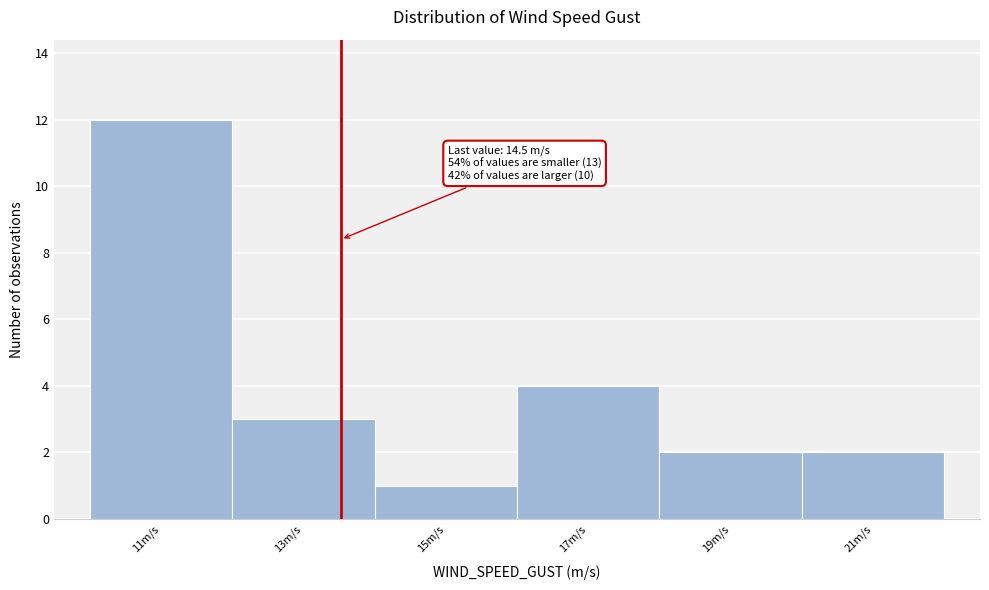

Reading right to left, extract all data points from this chart.

21m/s=2	19m/s=2	17m/s=4	15m/s=1	13m/s=3	11m/s=12